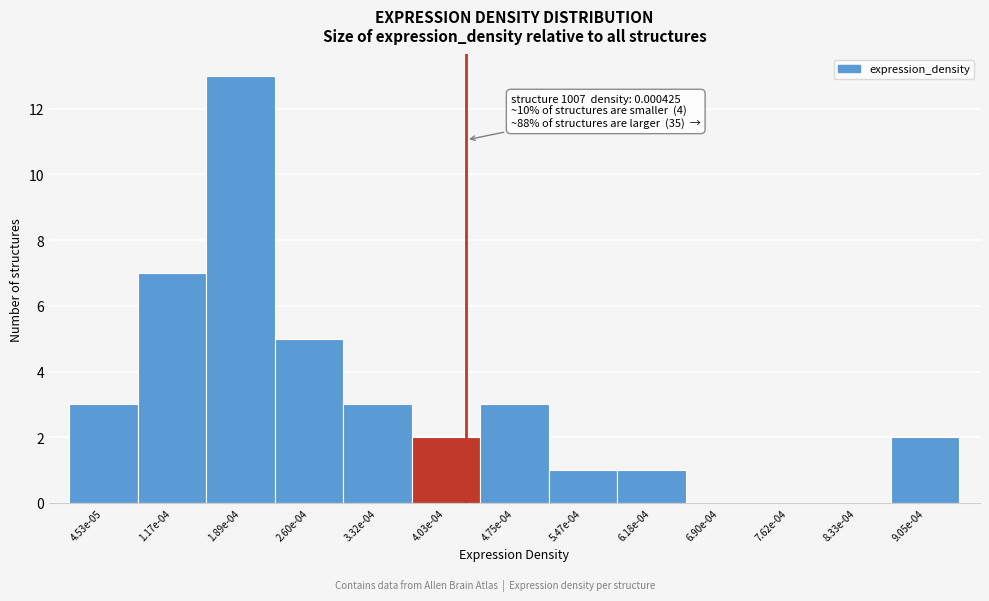

Reading left to right, extract all data points from this chart.

4.53e-05=3	1.17e-04=7	1.89e-04=13	2.60e-04=5	3.32e-04=3	4.03e-04=2	4.75e-04=3	5.47e-04=1	6.18e-04=1	6.90e-04=0	7.62e-04=0	8.33e-04=0	9.05e-04=2